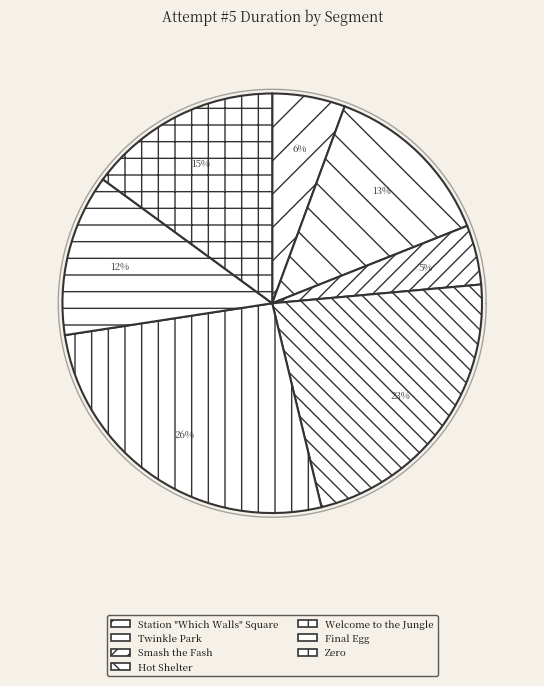

To the nearest percent, what percentage of the pie is Welcome to the Jungle?

26%